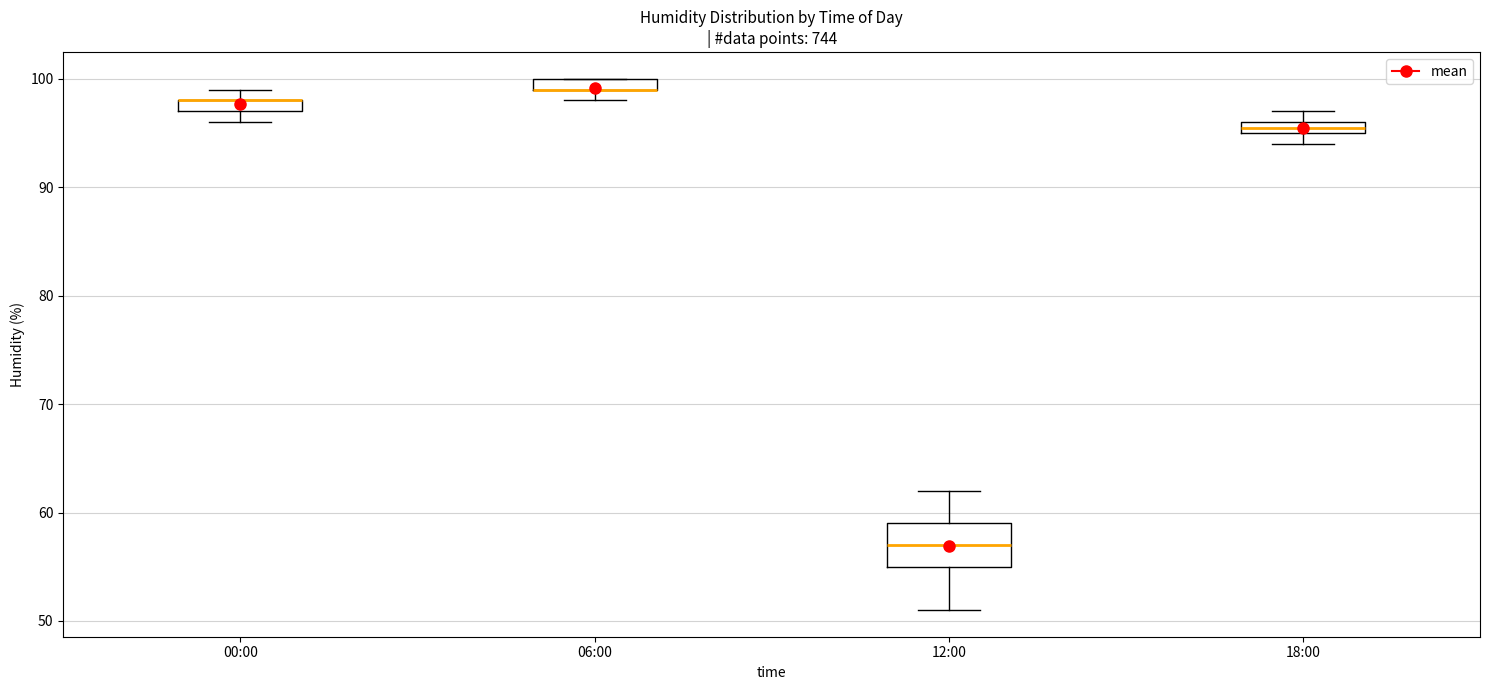

Where is the lower edge of the box for 12:00 on the y-axis? The values are not printed on the chart, so give them approximately, as read against the axis.

55